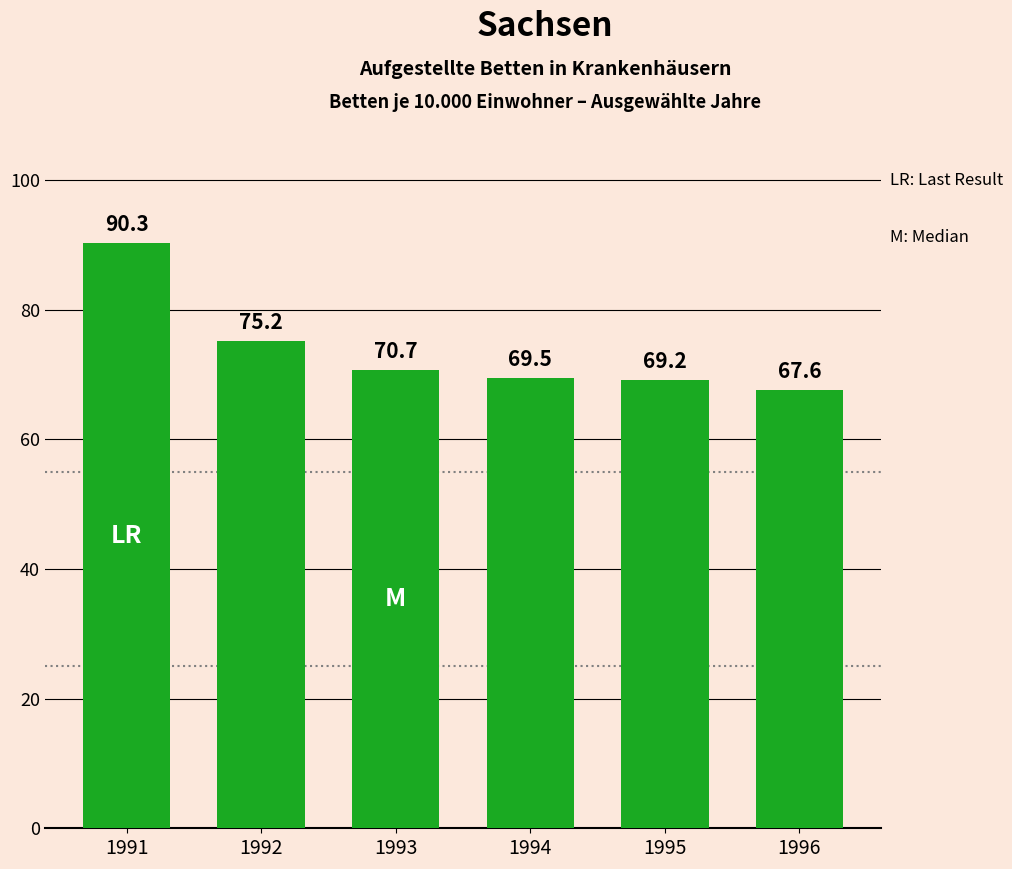

Rank the categories by value from highest to lowest.

1991, 1992, 1993, 1994, 1995, 1996